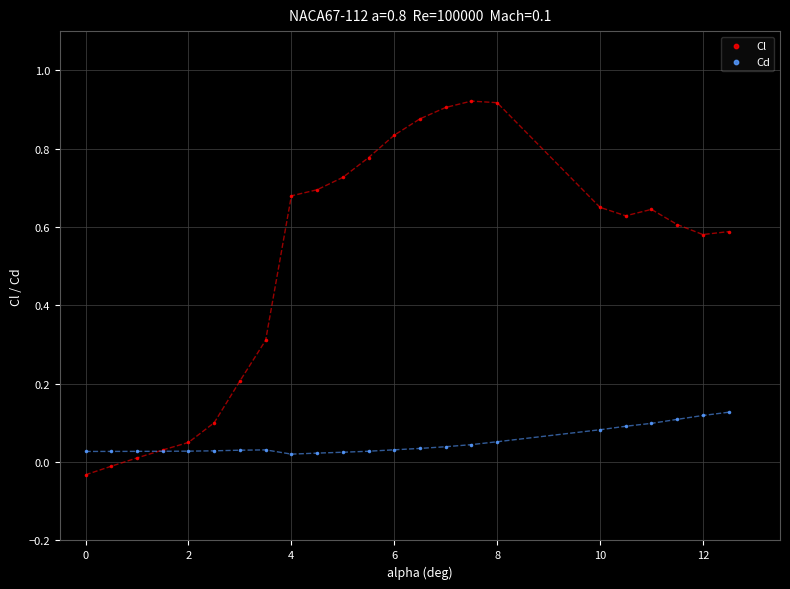

What are all the series names shown in the legend?

Cl, Cd